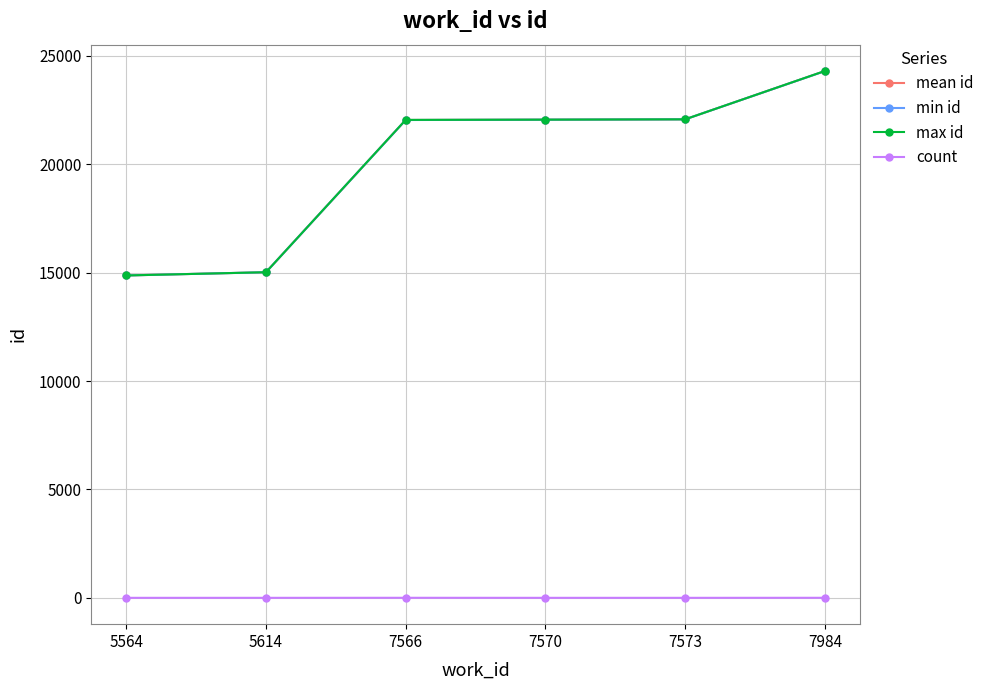

At how many categories does at least one series exceed 15951?

4